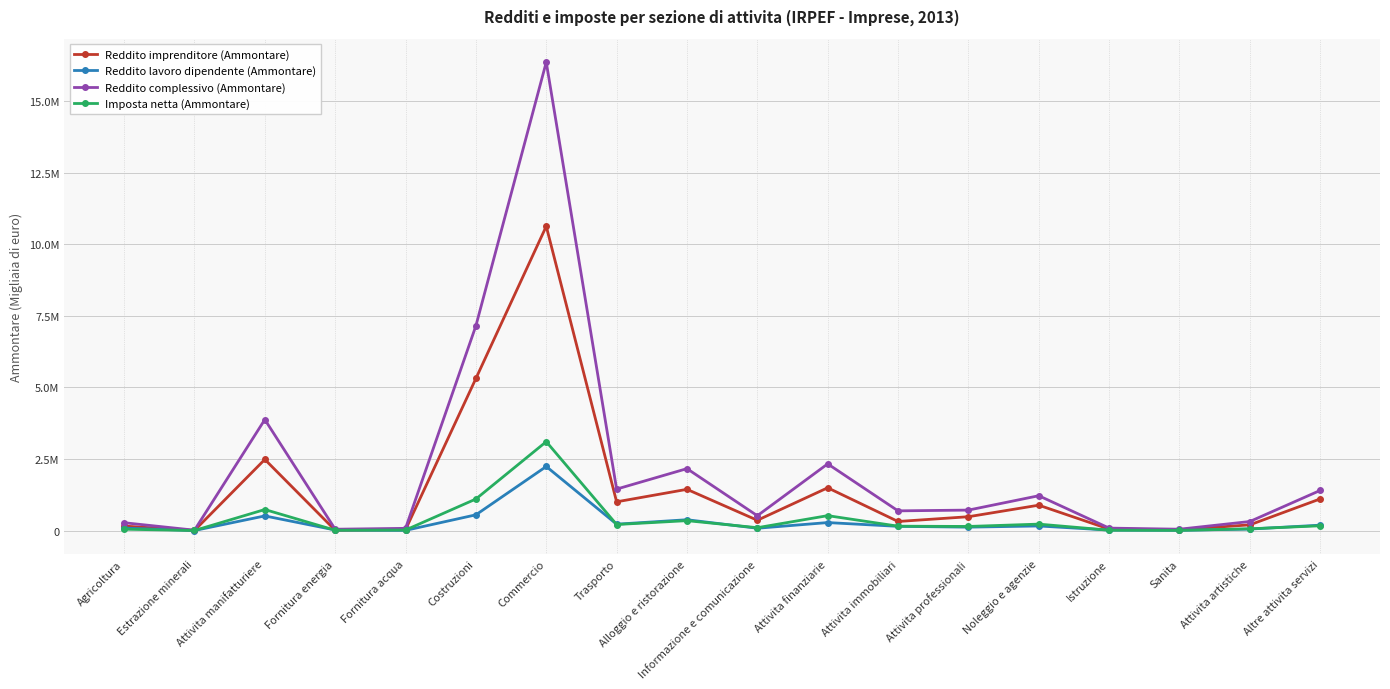

What are all the series names shown in the legend?

Reddito imprenditore (Ammontare), Reddito lavoro dipendente (Ammontare), Reddito complessivo (Ammontare), Imposta netta (Ammontare)